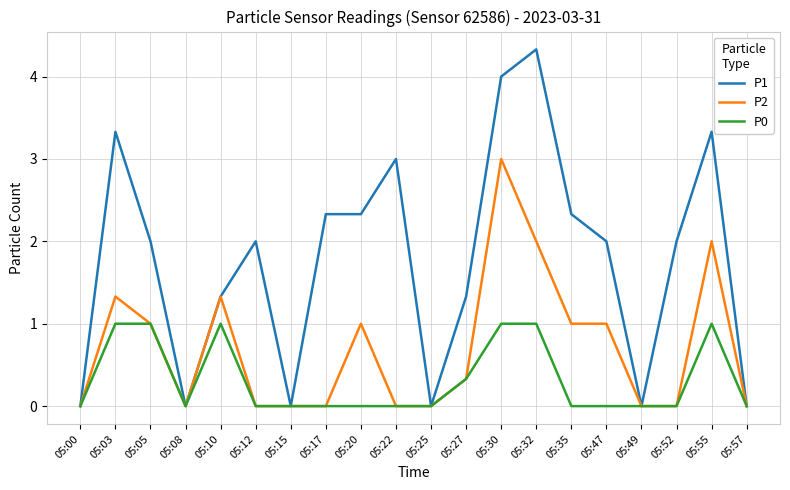

List the series in order of their peak value, highest first.

P1, P2, P0